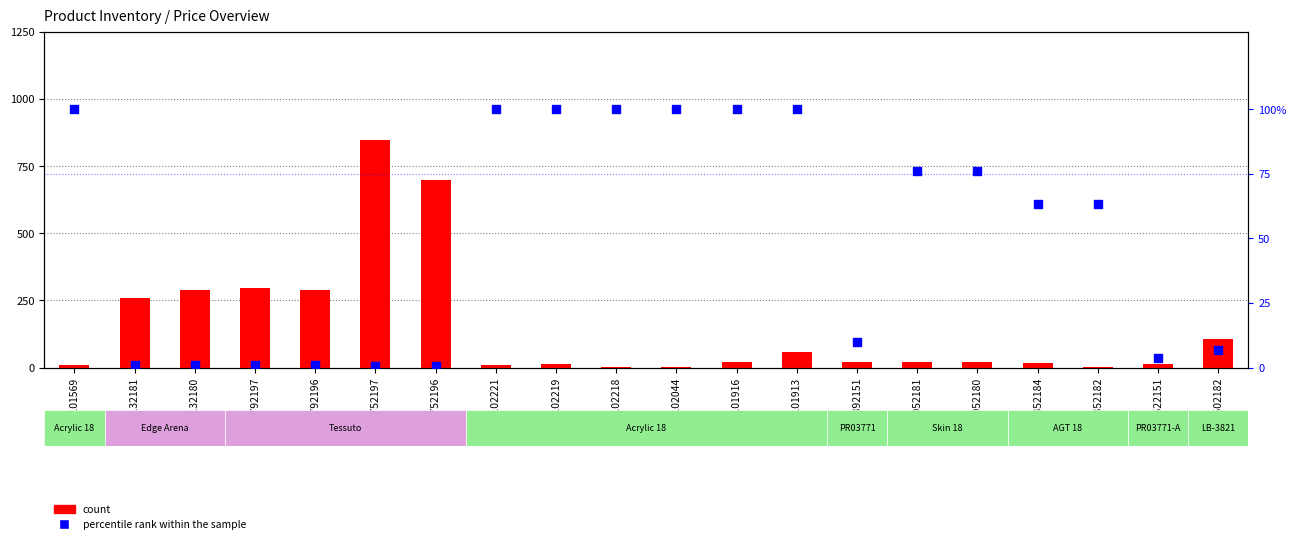

At how many categories does at least one series exceed 715?

1